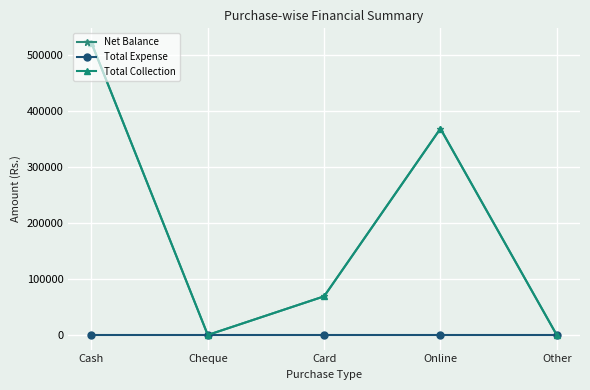

Does the chart have visible grid lines?

Yes